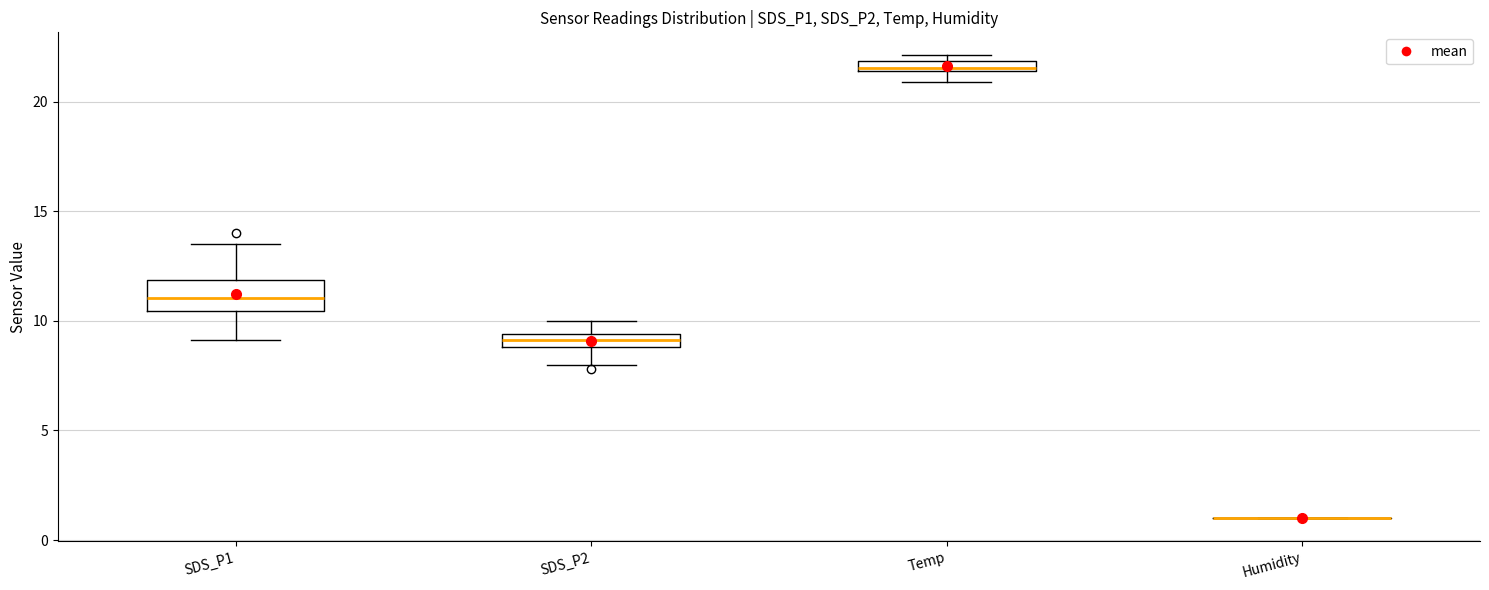

Which box is the tallest, from its lower edge to its upper edge?

SDS_P1